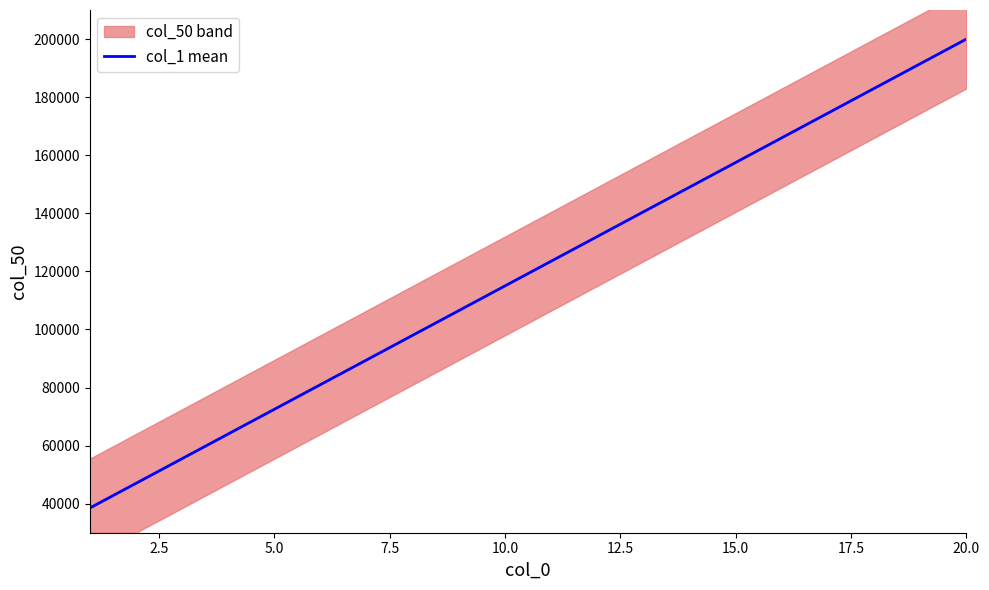

Does the chart display data point markers on the line(s)?

No